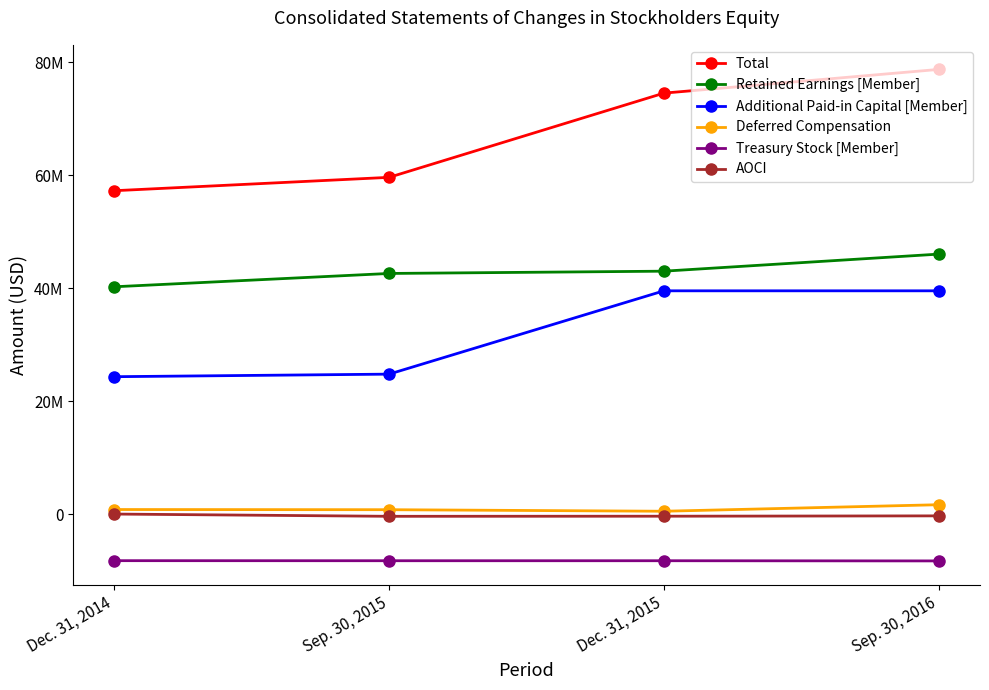

At which label does AOCI reach its minimum?

Sep. 30, 2015